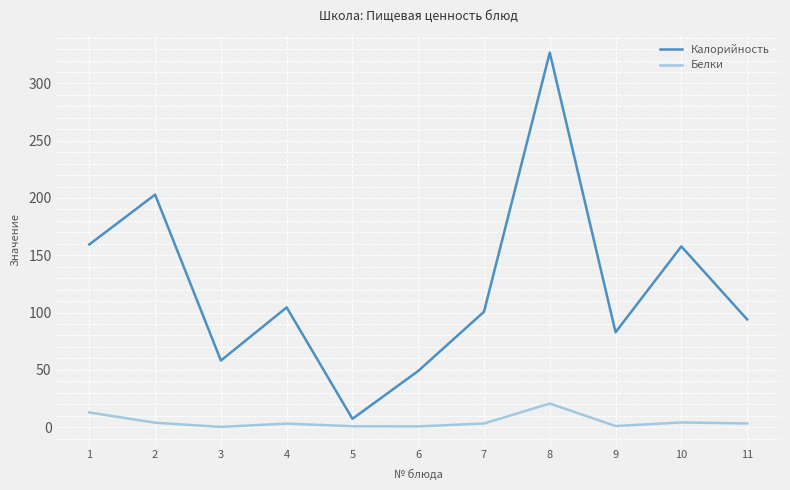

Is it true that Белки equals 3.1 at 7?

True